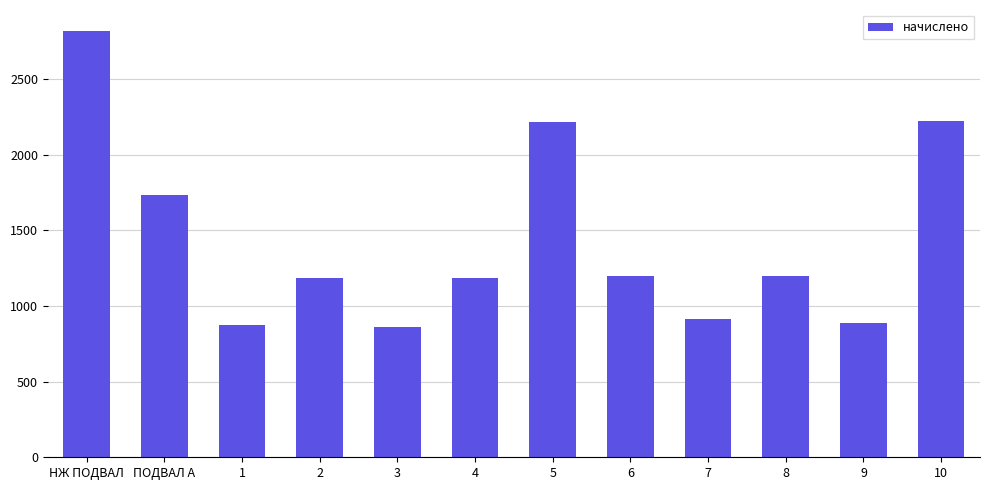

What is the sum of the values at 3 and 8?

2059.0